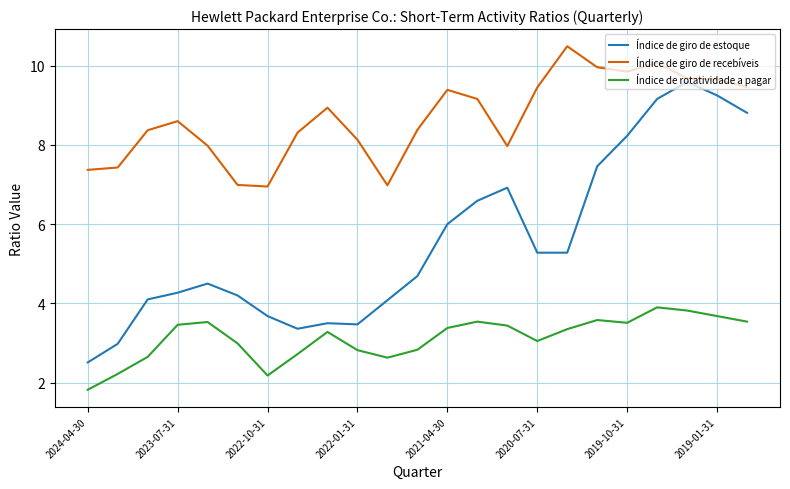

True or false: Índice de giro de estoque and Índice de rotatividade a pagar intersect in this chart.

False